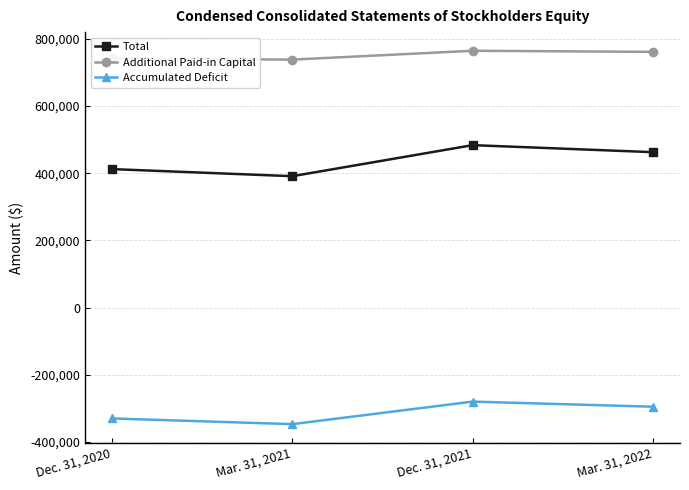

What is the average value of the Additional Paid-in Capital series?

751816